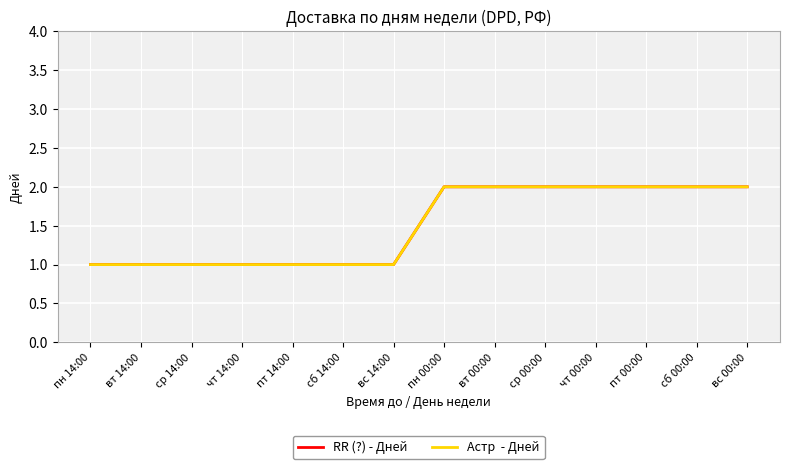

At which category is the sum across all series the highest?

пн 00:00